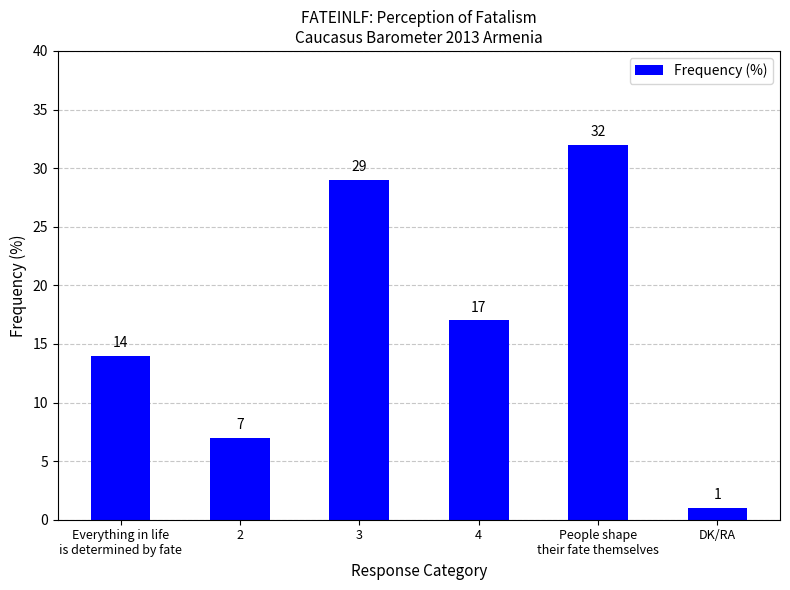

Where does the data first go above 17?

3